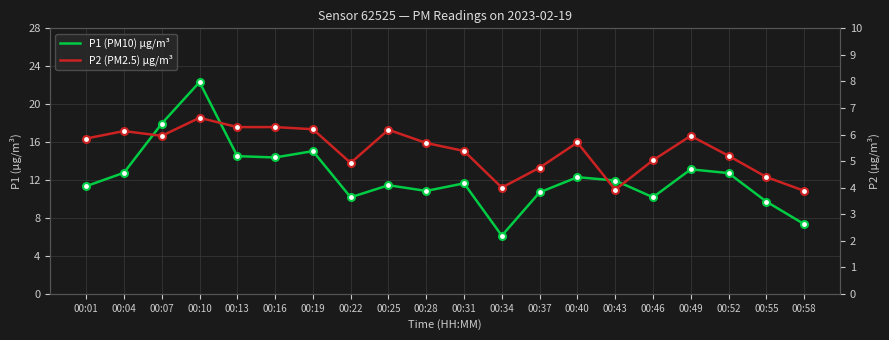

At which category does P1 (PM10) µg/m³ reach its first local peak?

00:10